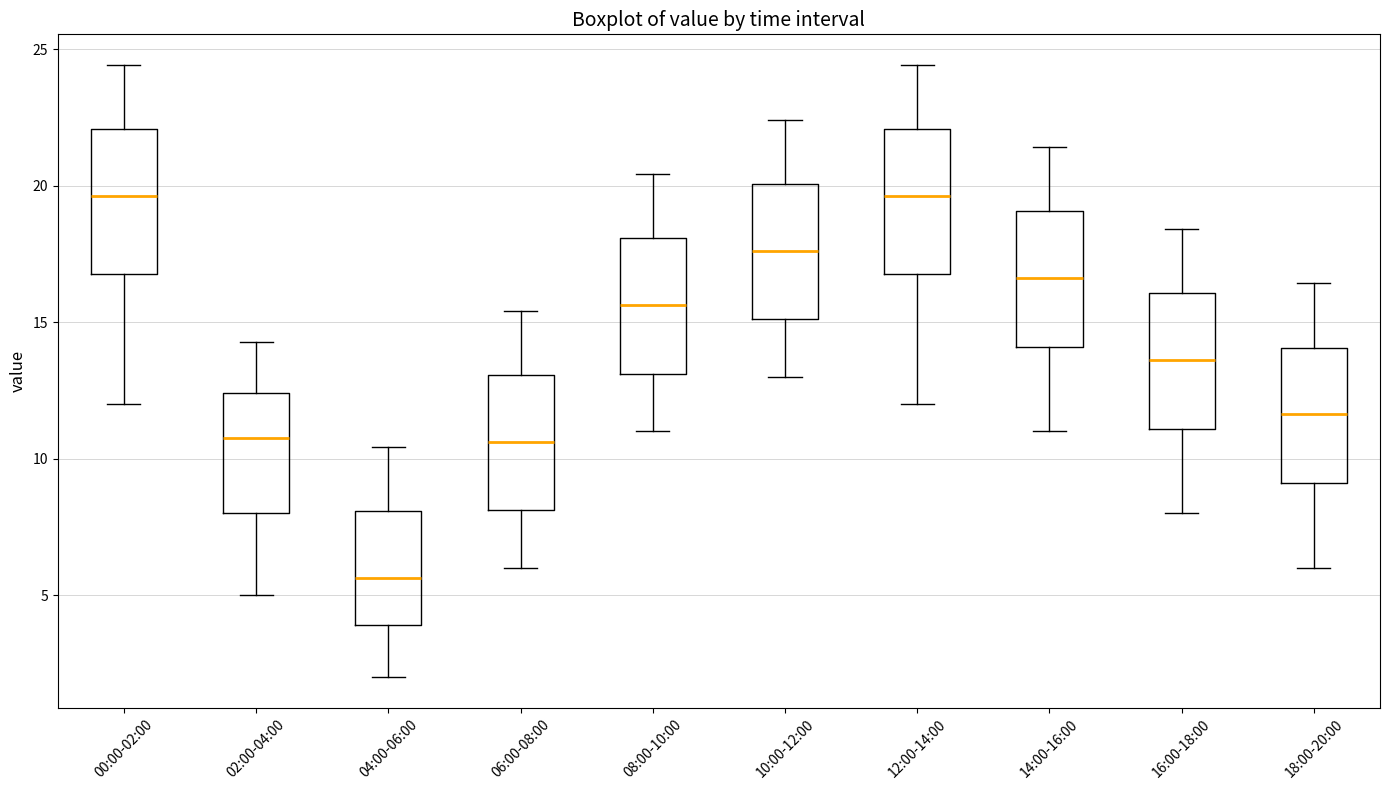

Reading left to right, transcribe this box plot: for each box, give where its median line is, the range the box spans, and where its two whiskers end, as read against the y-axis. The values are not printed on the chart, so give them approximately, as read against the axis.

00:00-02:00: median 19.5, box 17.0 to 22.0, whiskers 12.0 to 24.5
02:00-04:00: median 11.0, box 8.0 to 12.5, whiskers 5.0 to 14.5
04:00-06:00: median 5.5, box 4.0 to 8.0, whiskers 2.0 to 10.5
06:00-08:00: median 10.5, box 8.0 to 13.0, whiskers 6.0 to 15.5
08:00-10:00: median 15.5, box 13.0 to 18.0, whiskers 11.0 to 20.5
10:00-12:00: median 17.5, box 15.0 to 20.0, whiskers 13.0 to 22.5
12:00-14:00: median 19.5, box 17.0 to 22.0, whiskers 12.0 to 24.5
14:00-16:00: median 16.5, box 14.0 to 19.0, whiskers 11.0 to 21.5
16:00-18:00: median 13.5, box 11.0 to 16.0, whiskers 8.0 to 18.5
18:00-20:00: median 11.5, box 9.0 to 14.0, whiskers 6.0 to 16.5